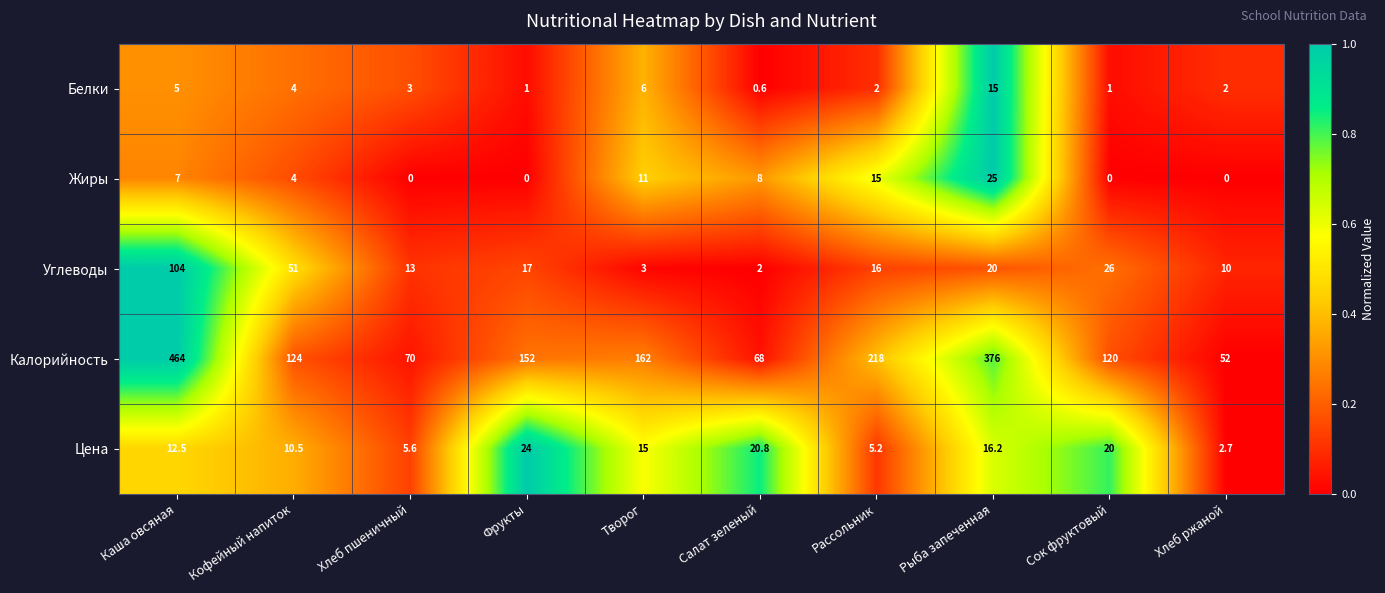

The value of Жиры at Хлеб пшеничный is 0.0. True or false?

True